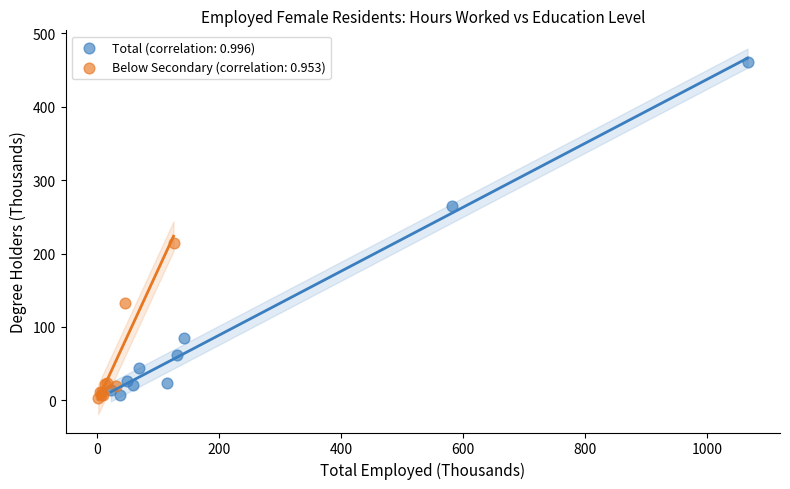

Which series reaches the maximum Y coordinate?

Total (correlation: 0.996)